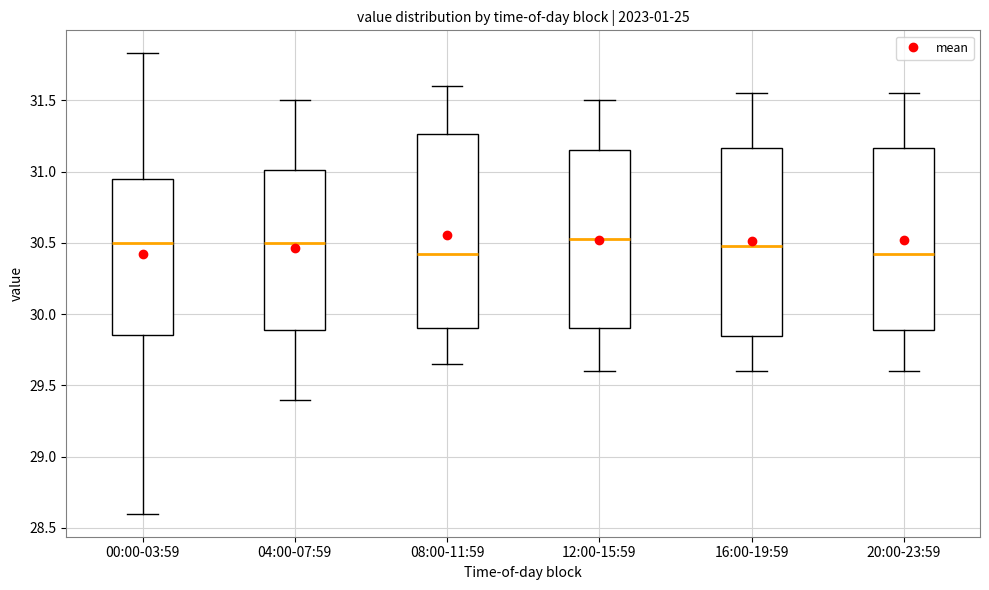

Where is the lower edge of the box for 16:00-19:59 on the y-axis? The values are not printed on the chart, so give them approximately, as read against the axis.

29.85